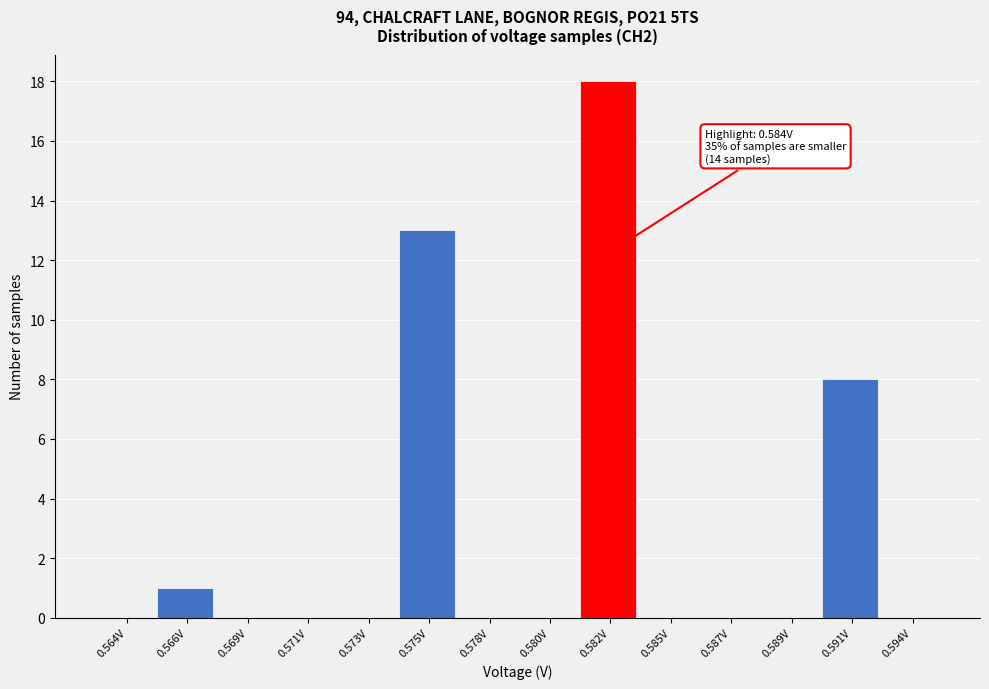

Reading left to right, what are all the values shown in this chart?

0.564V=0	0.566V=1	0.569V=0	0.571V=0	0.573V=0	0.575V=13	0.578V=0	0.580V=0	0.582V=18	0.585V=0	0.587V=0	0.589V=0	0.591V=8	0.594V=0